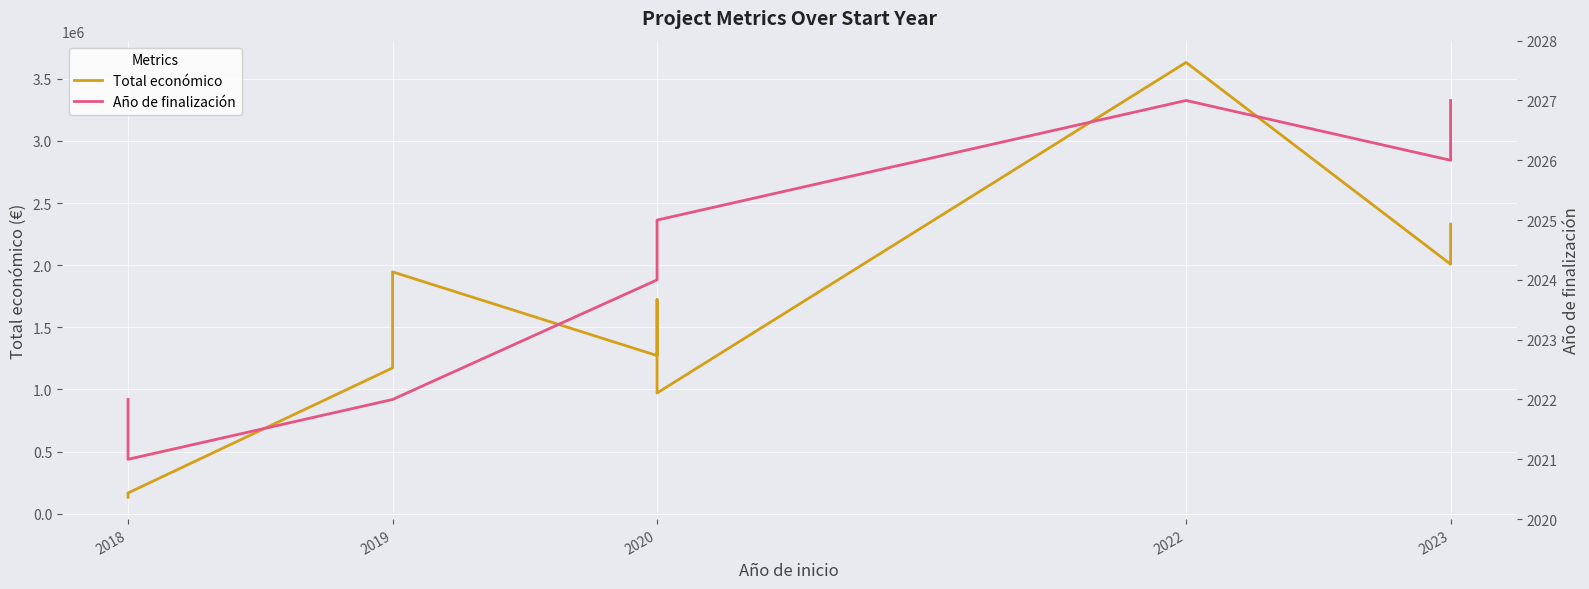

What is the difference between the maximum and minimum values in the Total económico series?

3499575